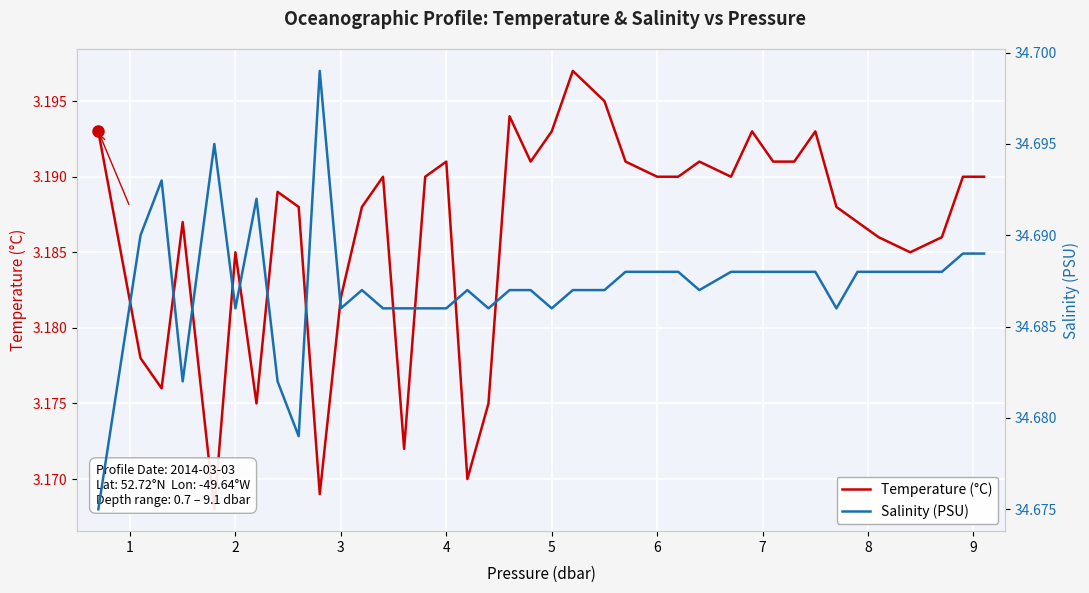

What is the spread (max minus min) of values at 2?

31.5